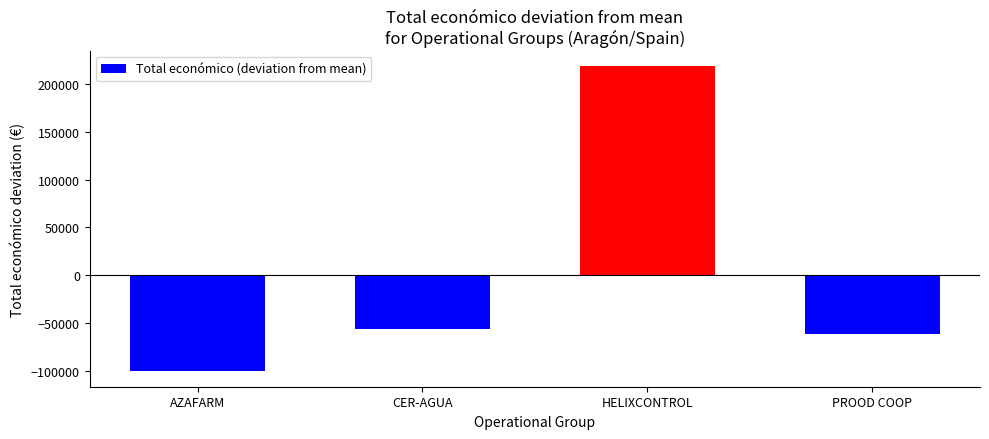

Reading left to right, transcribe all the data shown in this chart.

-100793	-56309	218411	-61309